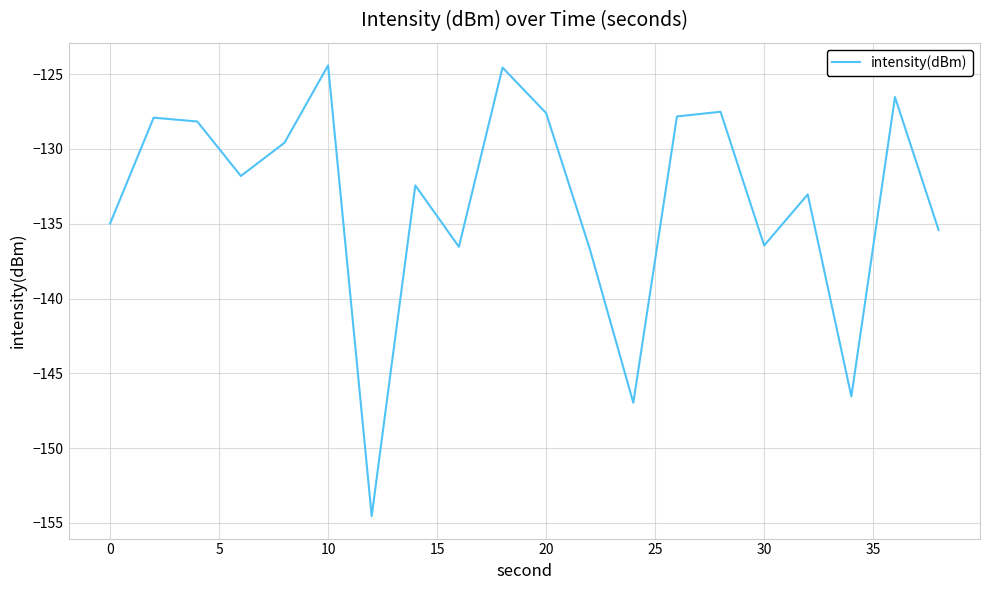

What is the minimum value shown in the chart?

-154.5